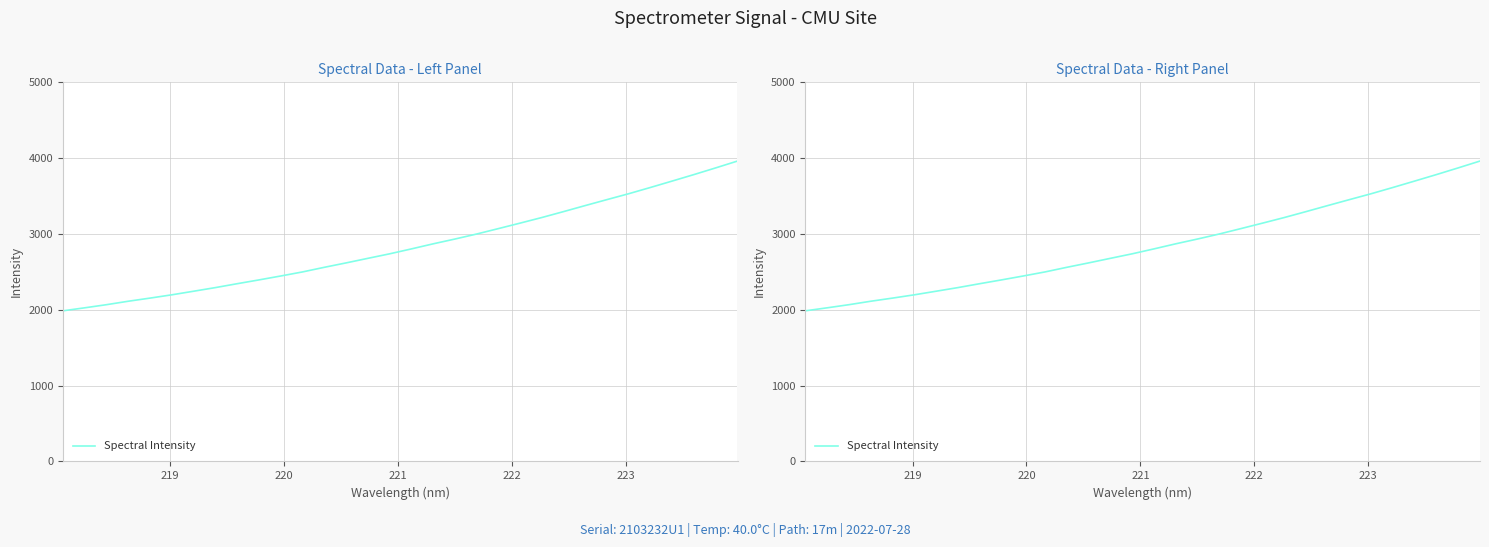

How many data points are less than 2802?

16